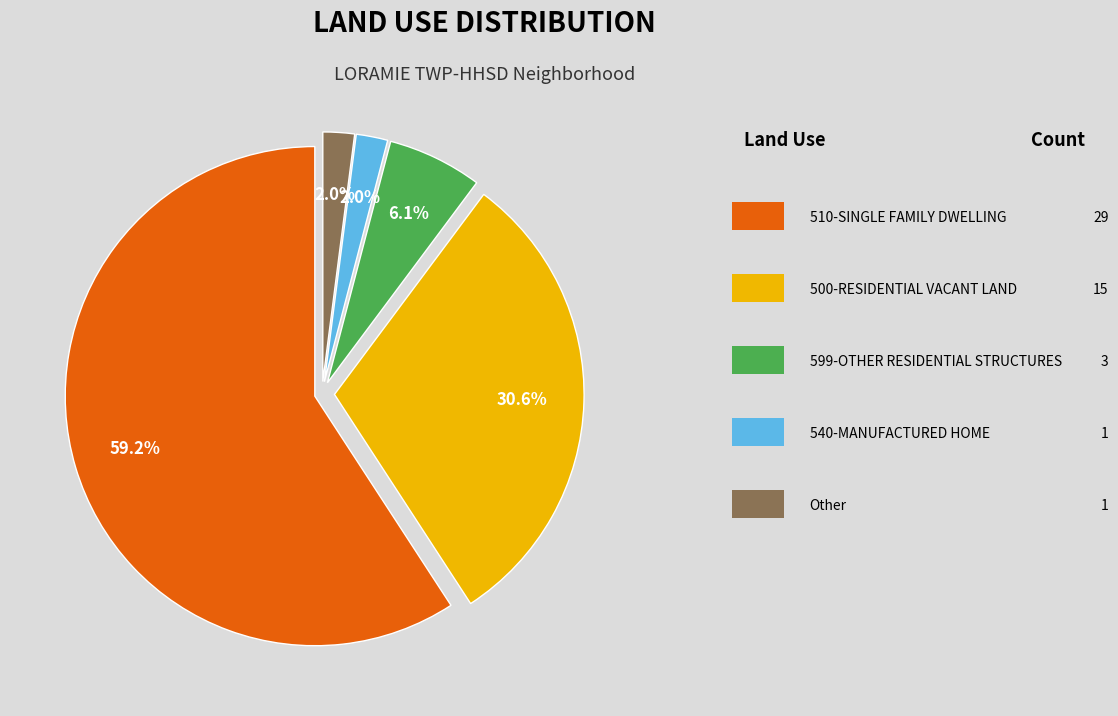

Does any single category account for the majority?

Yes